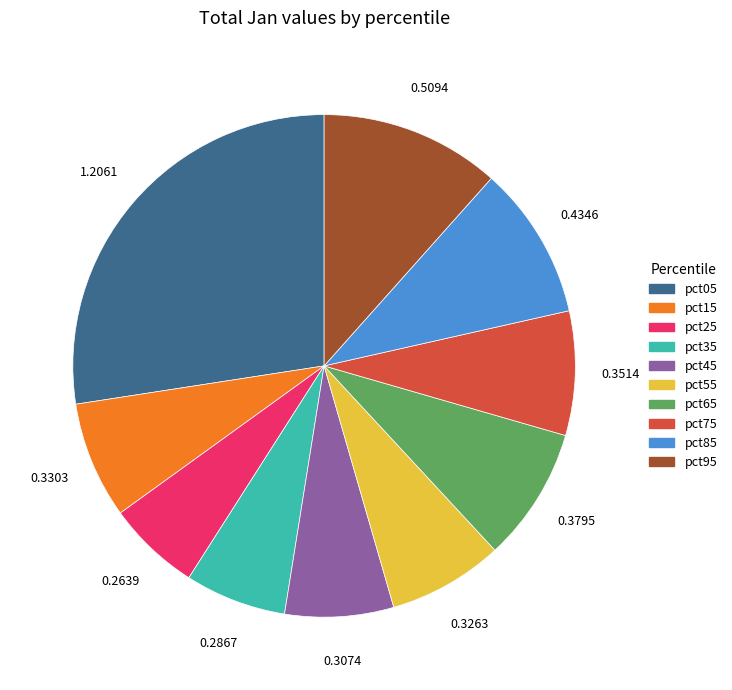

Which category has the biggest portion of the pie?

pct05